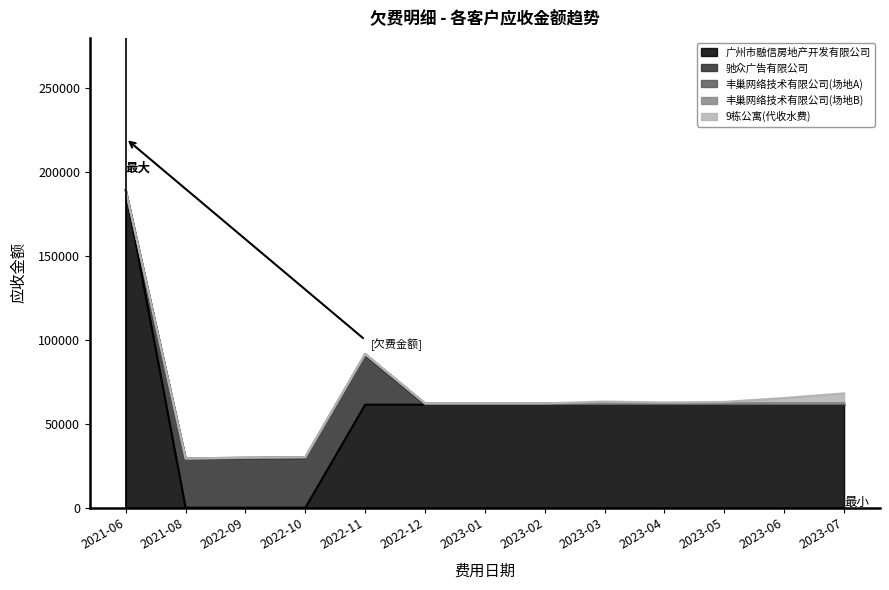

What are all the series names shown in the legend?

广州市融信房地产开发有限公司, 驰众广告有限公司, 丰巢网络技术有限公司(场地A), 丰巢网络技术有限公司(场地B), 9栋公寓(代收水费)